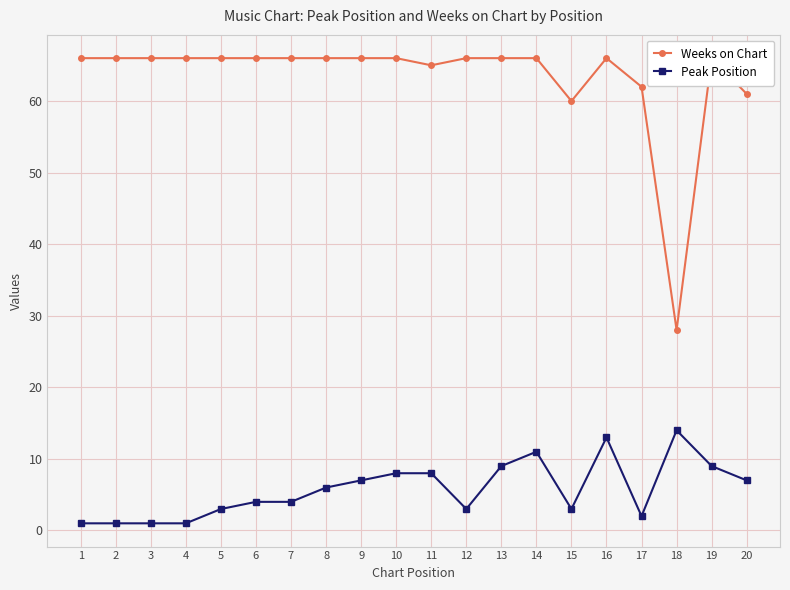

How many interior local peaks does the Weeks on Chart series have?

2